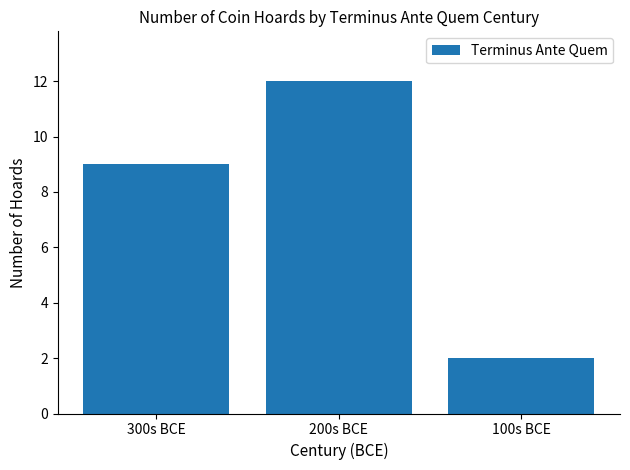

The value at 300s BCE is 9. True or false?

True